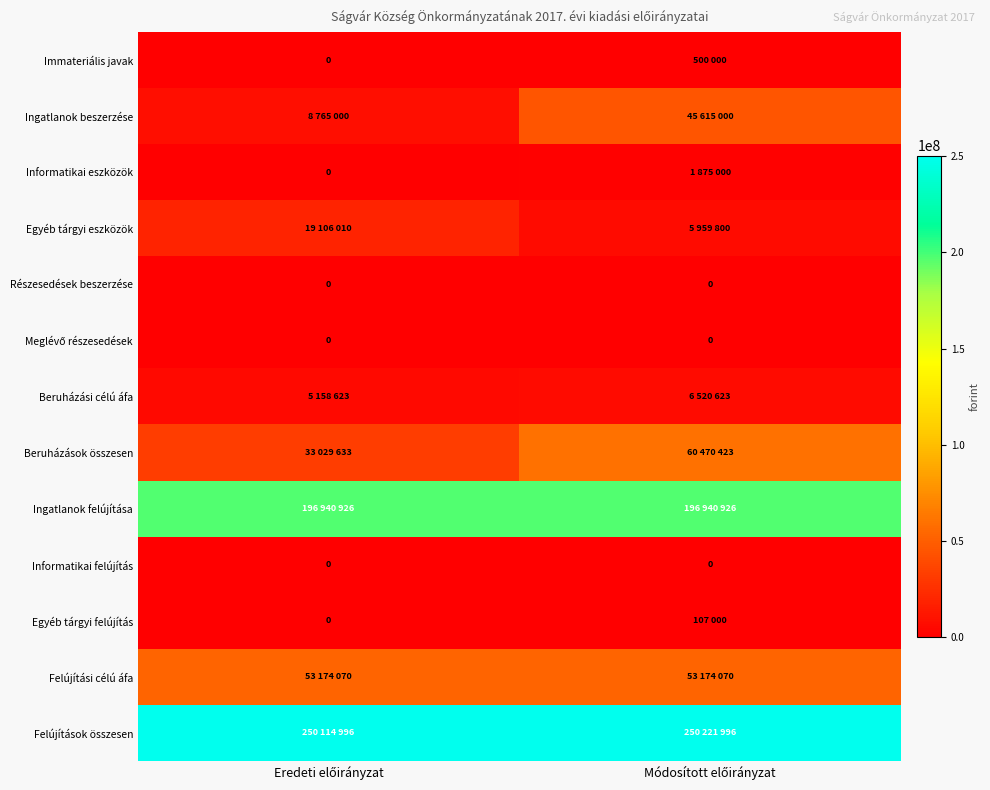

At Módosított előirányzat, list the series in order from largest to smallest.

Felújítások összesen, Ingatlanok felújítása, Beruházások összesen, Felújítási célú áfa, Ingatlanok beszerzése, Beruházási célú áfa, Egyéb tárgyi eszközök, Informatikai eszközök, Immateriális javak, Egyéb tárgyi felújítás, Részesedések beszerzése, Meglévő részesedések, Informatikai felújítás